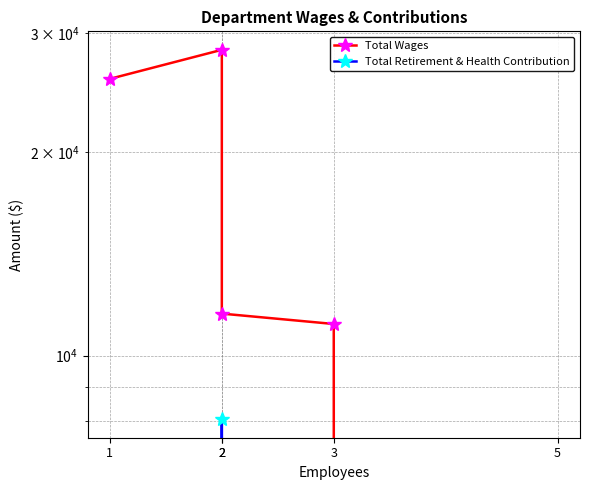

Rank the series by their average value, from highest to lowest.

Total Wages, Total Retirement & Health Contribution